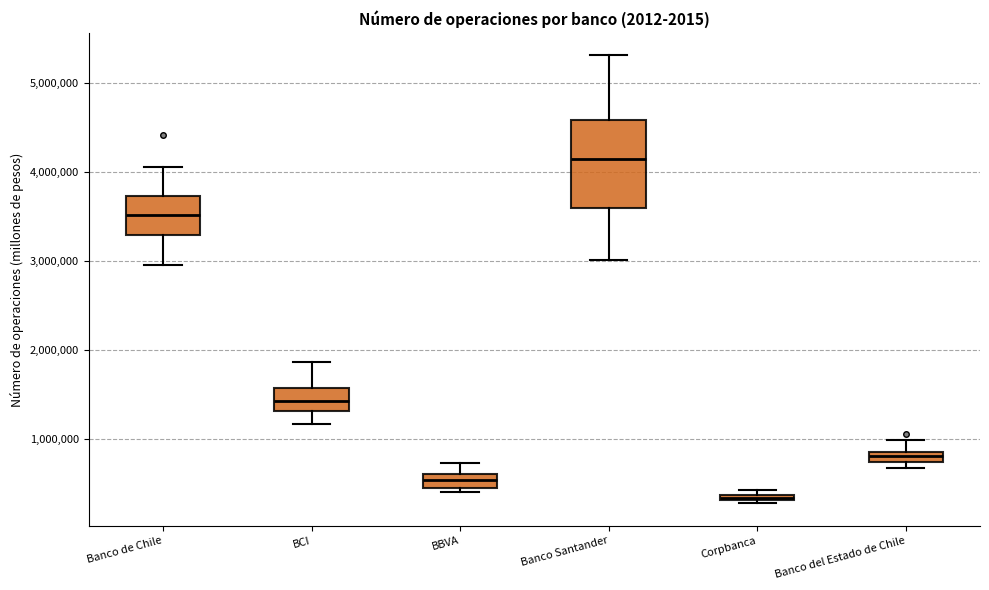

Where does the upper whisker of the box for Banco del Estado de Chile end on the y-axis? The values are not printed on the chart, so give them approximately, as read against the axis.

1000000